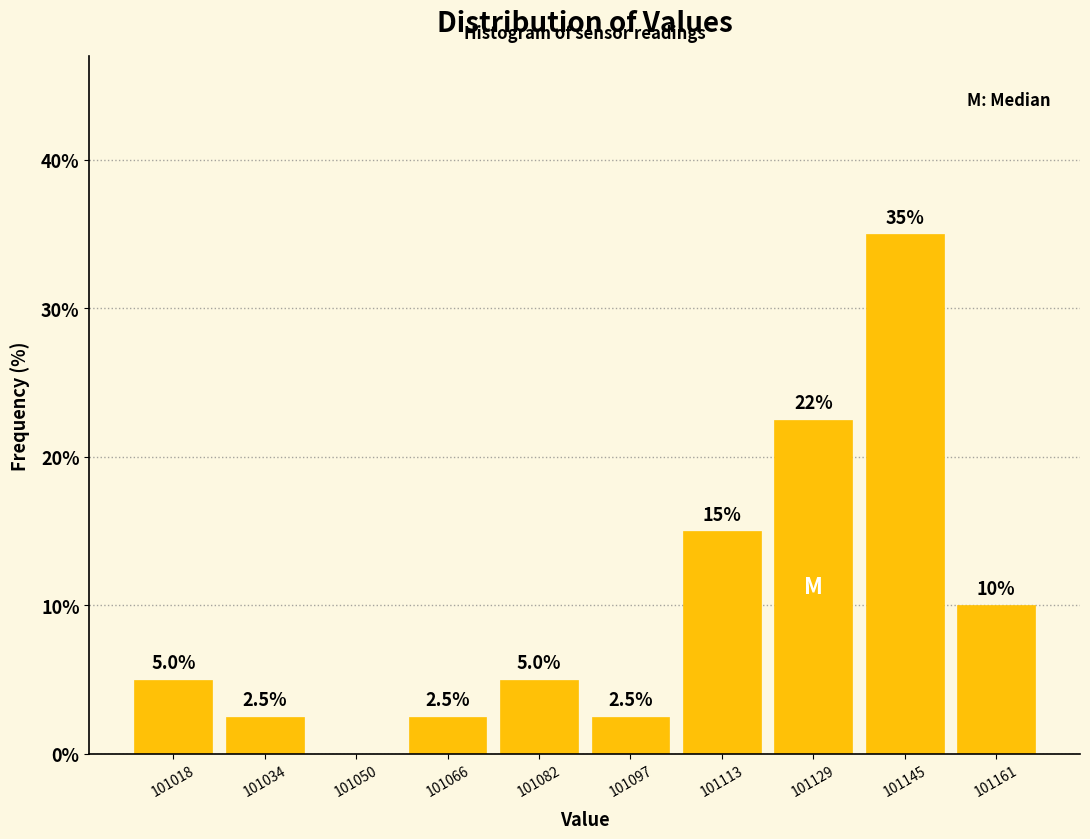

Over which range of the x-axis is the bar tallest?

101138 to 101154